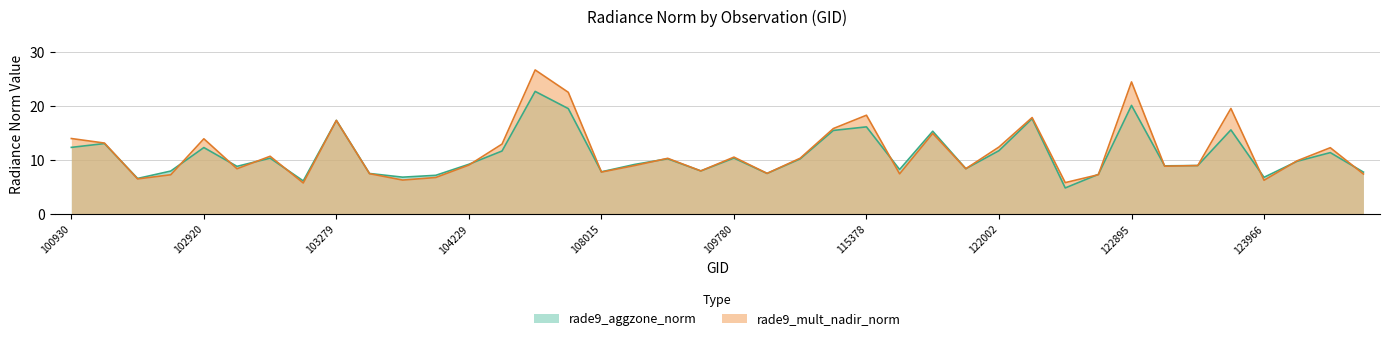

What is the difference between the maximum and minimum values in the rade9_aggzone_norm series?

17.9